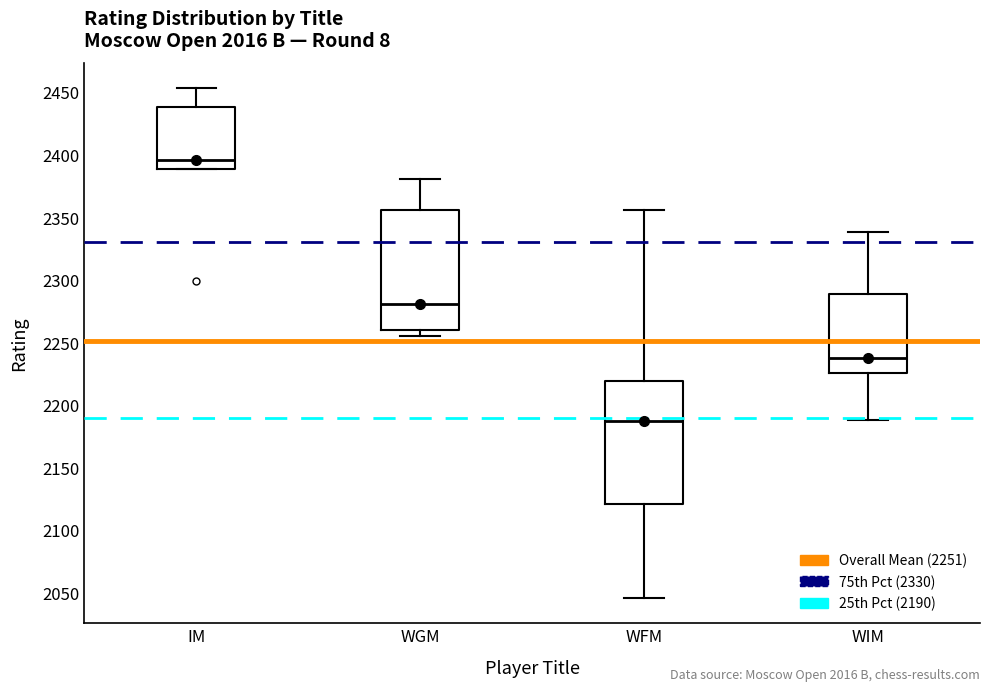

Reading left to right, transcribe this box plot: for each box, give where its median line is, the range the box spans, and where its two whiskers end, as read against the y-axis. The values are not printed on the chart, so give them approximately, as read against the axis.

IM: median 2395, box 2390 to 2440, whiskers 2390 to 2455
WGM: median 2280, box 2260 to 2355, whiskers 2255 to 2380
WFM: median 2190, box 2120 to 2220, whiskers 2045 to 2355
WIM: median 2240, box 2225 to 2290, whiskers 2190 to 2340